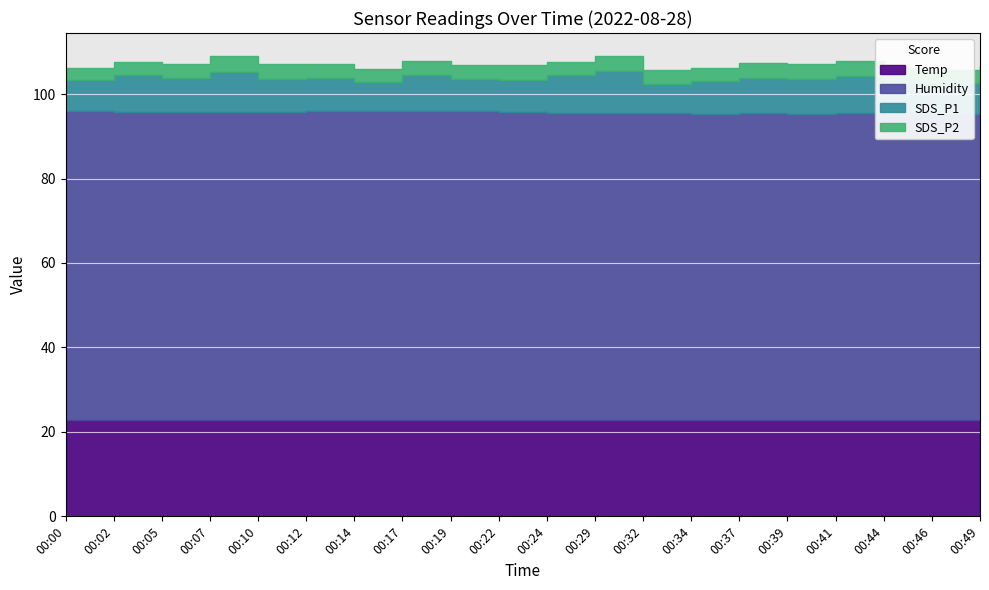

Which category has the highest value in the Temp series?

00:00